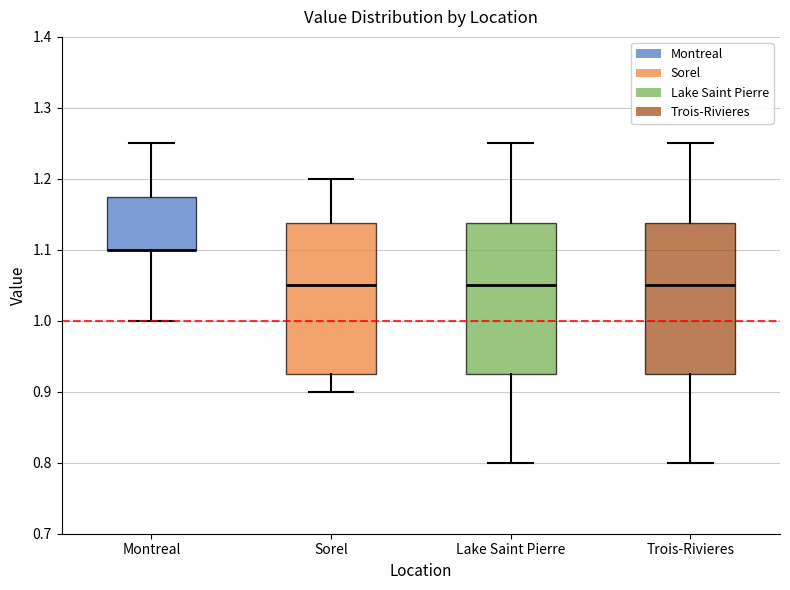

Where is the upper edge of the box for Trois-Rivieres on the y-axis? The values are not printed on the chart, so give them approximately, as read against the axis.

1.14